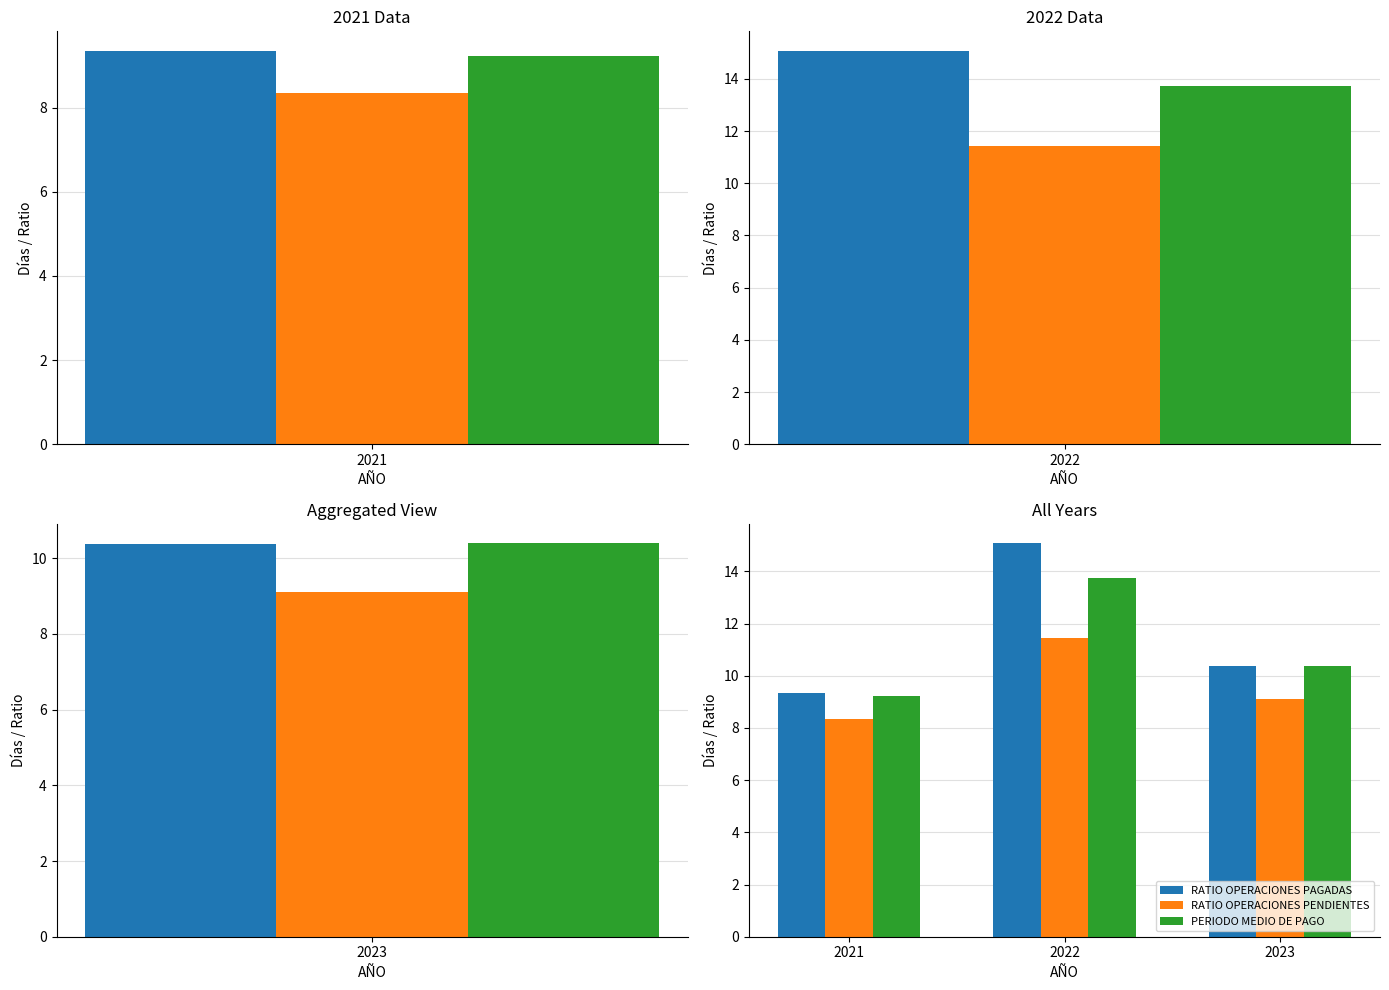

What is the average value of the PERIODO MEDIO DE PAGO series?

11.1